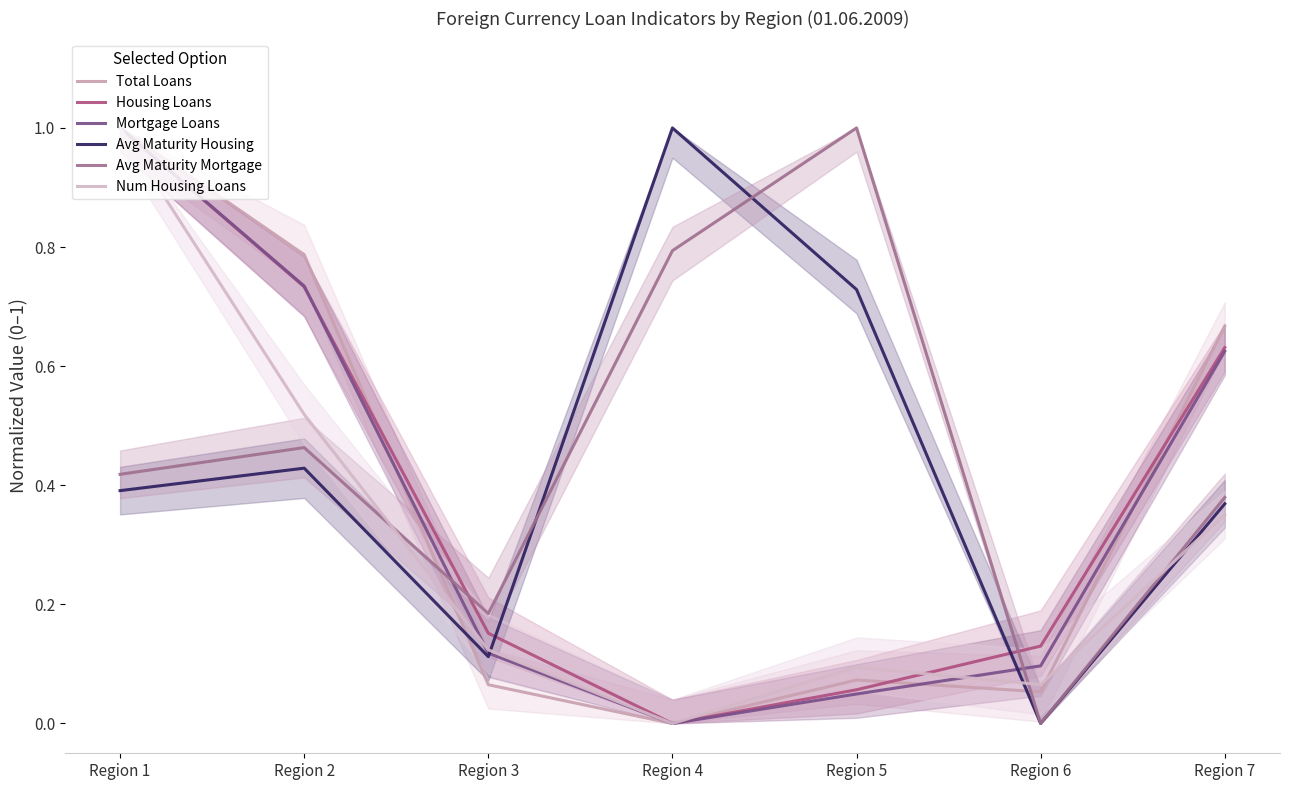

What is the difference between the maximum and minimum values in the Mortgage Loans series?

1.0